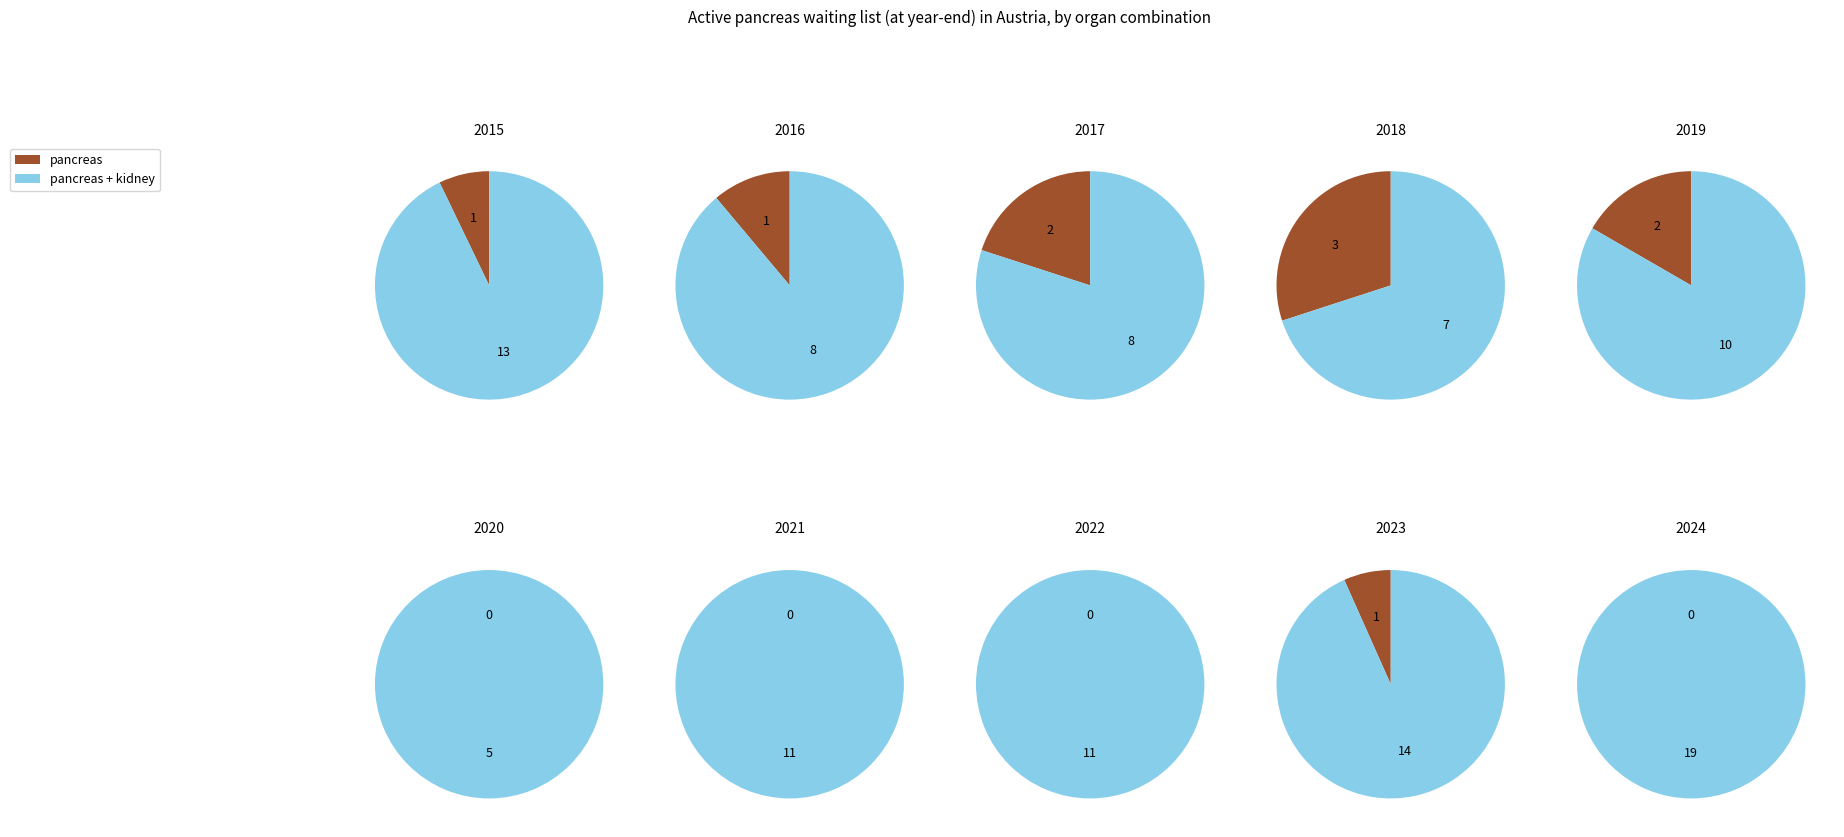

Rank the series by their maximum value, from lowest to highest.

pancreas, pancreas + kidney